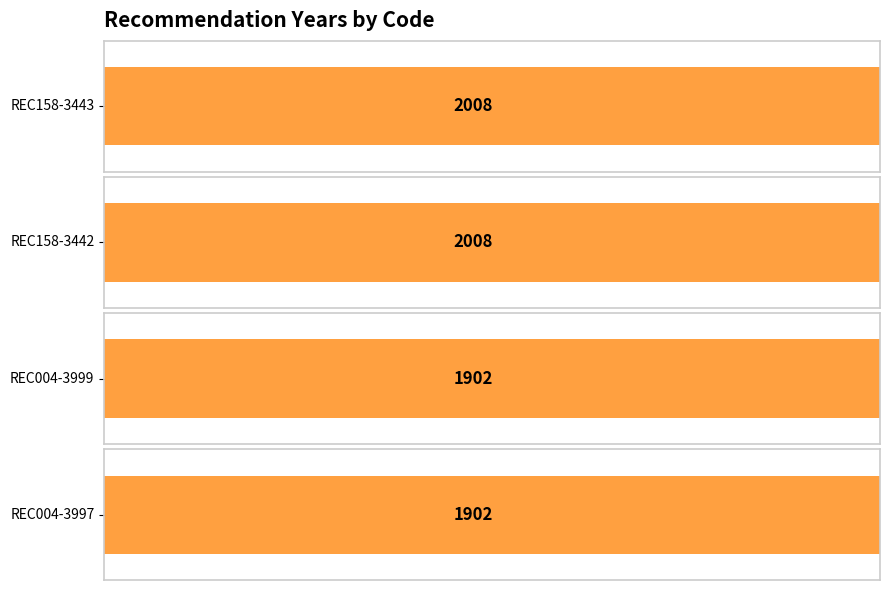

List the labels in order of value, smallest first.

REC004-3999, REC004-3997, REC158-3443, REC158-3442